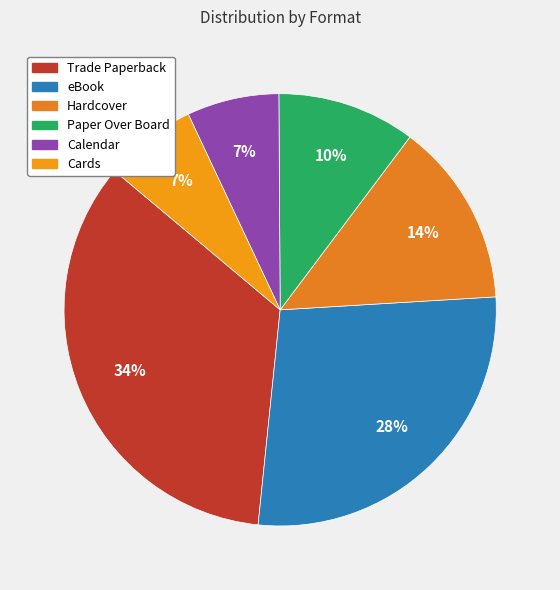

Count the number of slices in the pie.

6